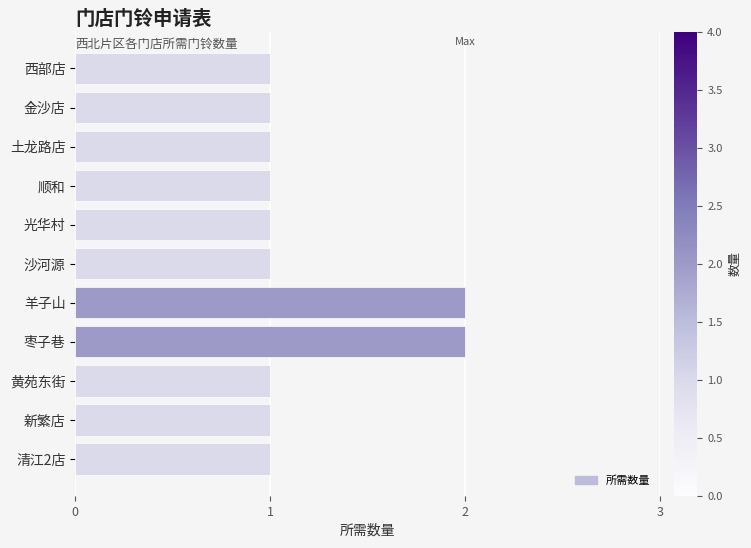

What is the label of the 1st bar from the top?

西部店